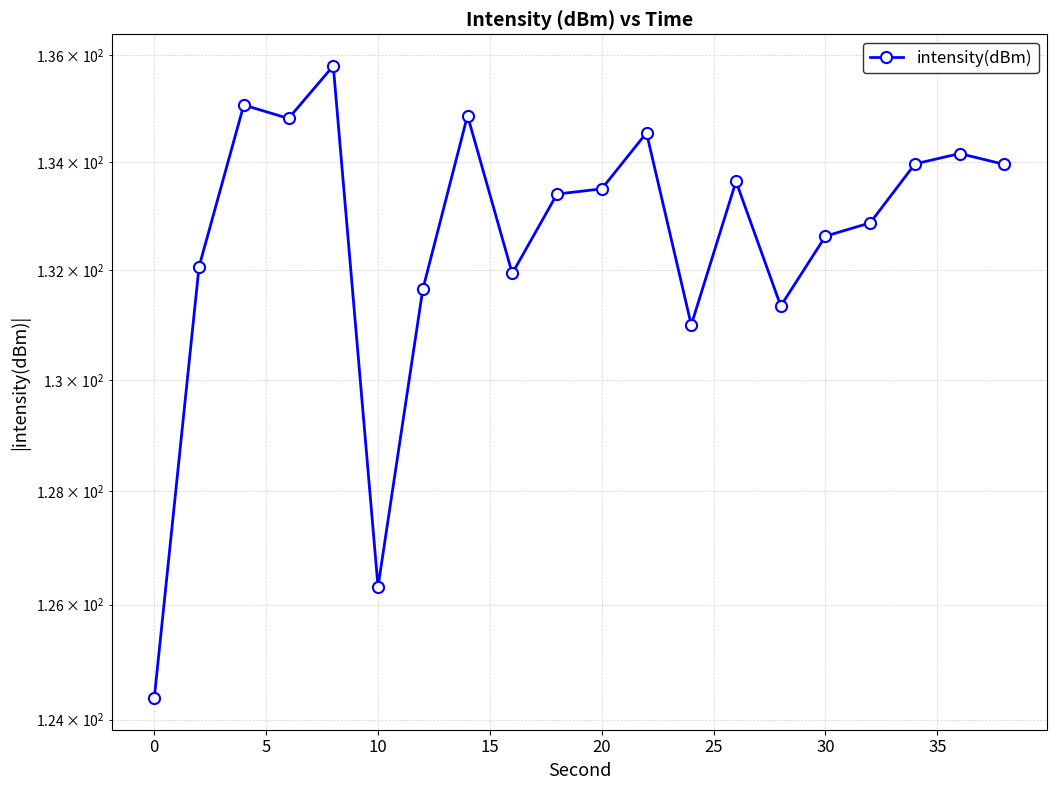

Reading left to right, what are all the values shown in this chart?

124.4	132.1	135.1	134.8	135.8	126.3	131.6	134.9	131.9	133.4	133.5	134.5	131.0	133.6	131.3	132.6	132.9	134.0	134.2	134.0